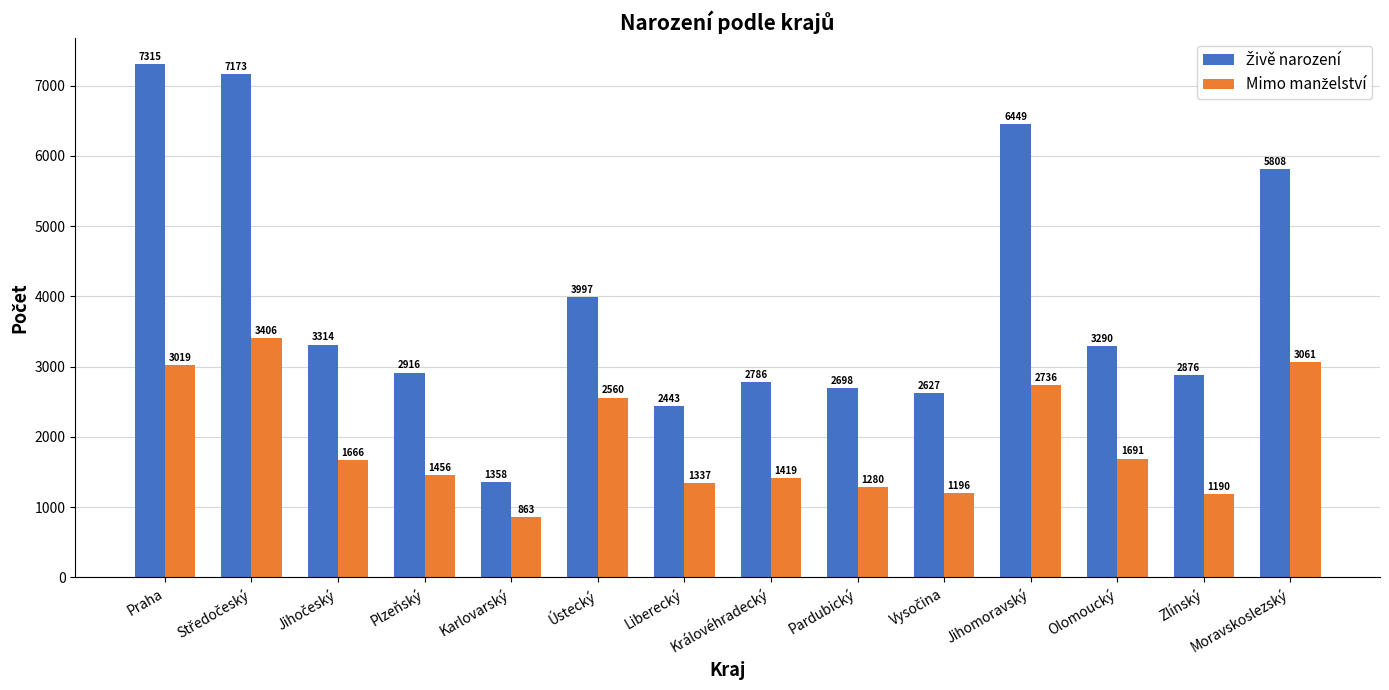

What is the difference between the highest and lowest values at Zlínský?

1686